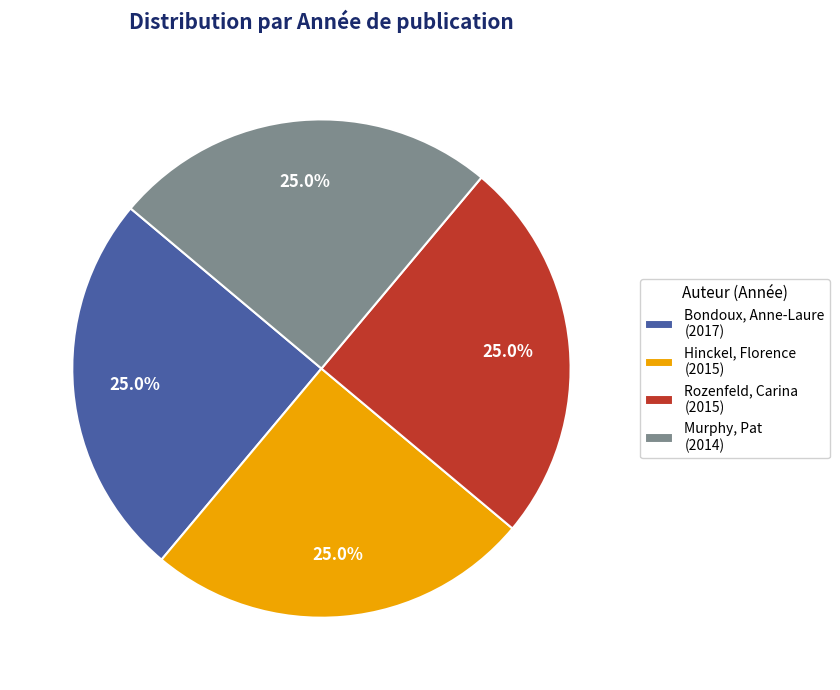

What is the ratio of the value at Bondoux, Anne-Laure (2017) to the value at Murphy, Pat (2014)?

1.0